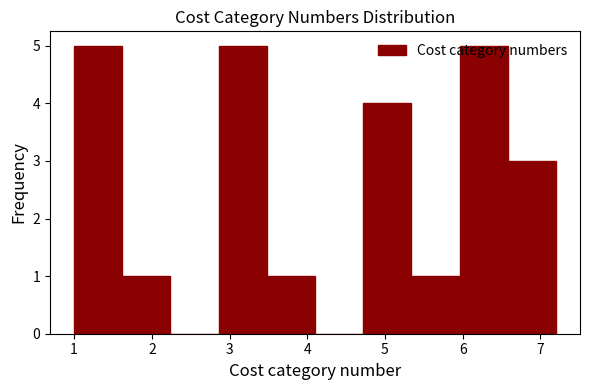

Reading left to right, list every bar in this chart as the range it spans on the x-axis followed by its height. Neither the bar edges nor the heights are printed on the chart, so give them approximately, as read against the axes.

1.00 to 1.62: 5
1.62 to 2.24: 1
2.24 to 2.86: 0
2.86 to 3.48: 5
3.48 to 4.10: 1
4.10 to 4.72: 0
4.72 to 5.34: 4
5.34 to 5.96: 1
5.96 to 6.58: 5
6.58 to 7.20: 3